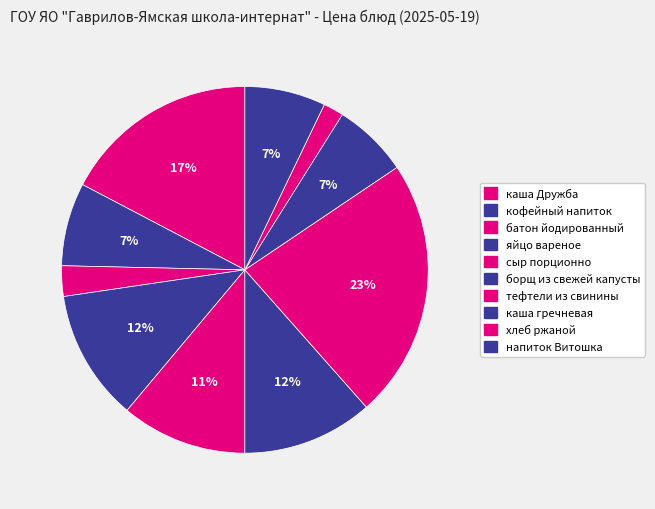

What percentage is NOT represented by каша Дружба?

82.7%